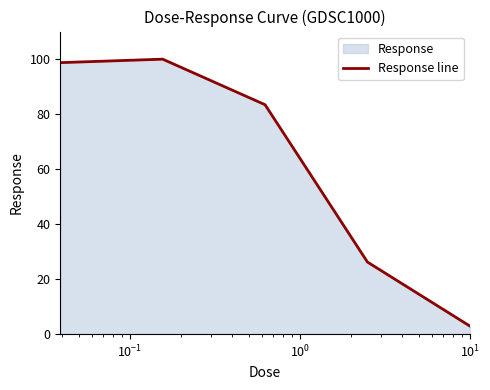

What is the greatest value displayed?

100.0